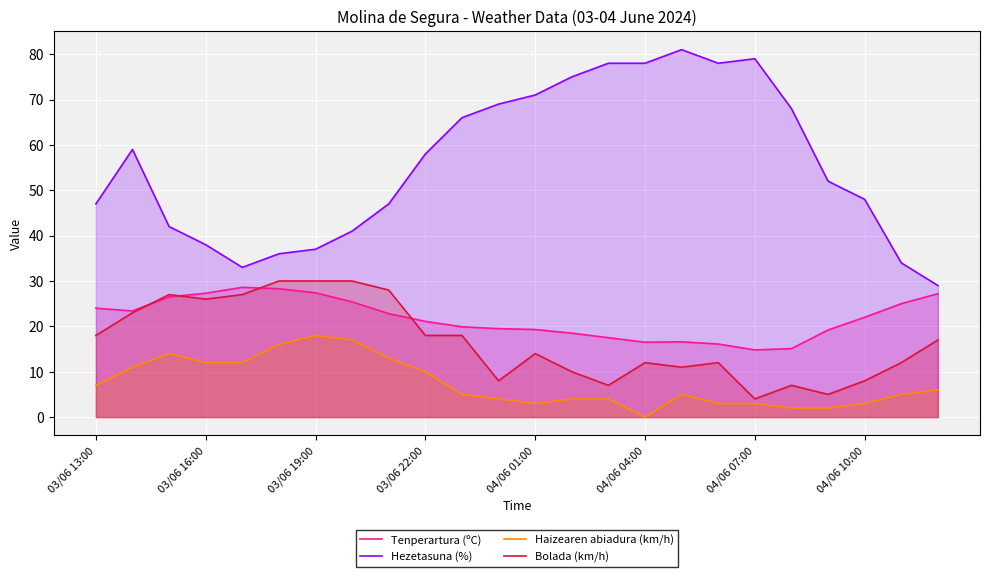

How many data points in Hezetasuna (%) are above 58?

11